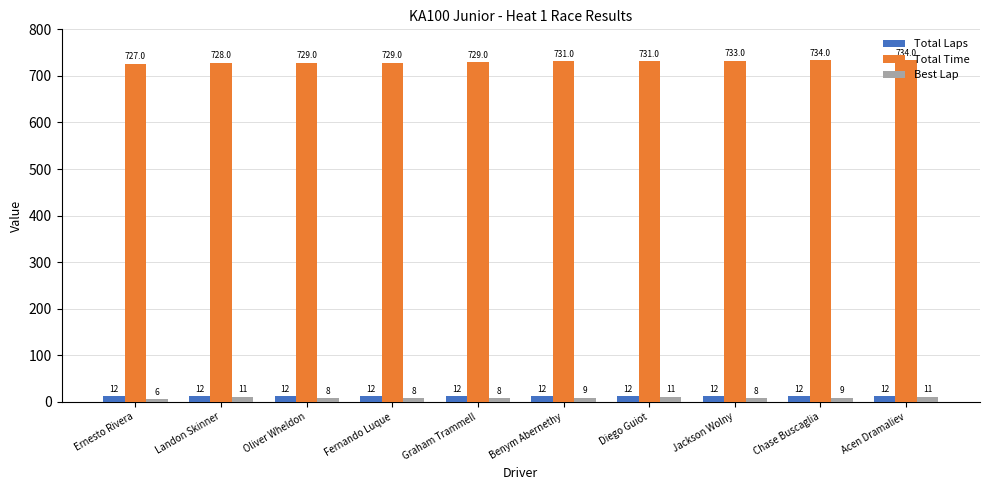

Is the value of Total Laps at Acen Dramaliev greater than the value of Best Lap at Graham Trammell?

Yes